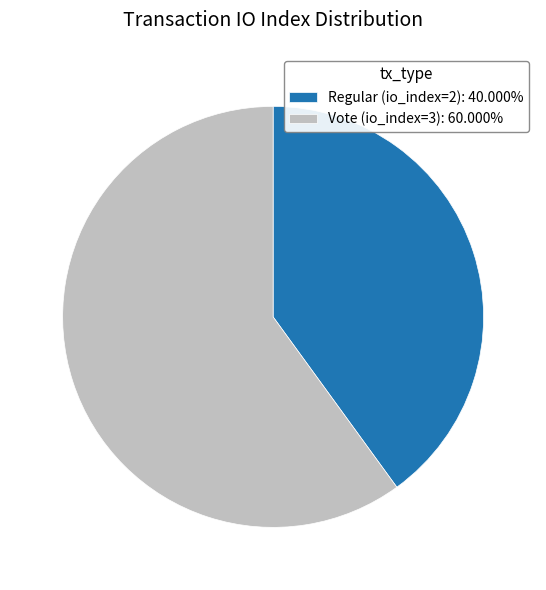

How many slices are in this pie chart?

2